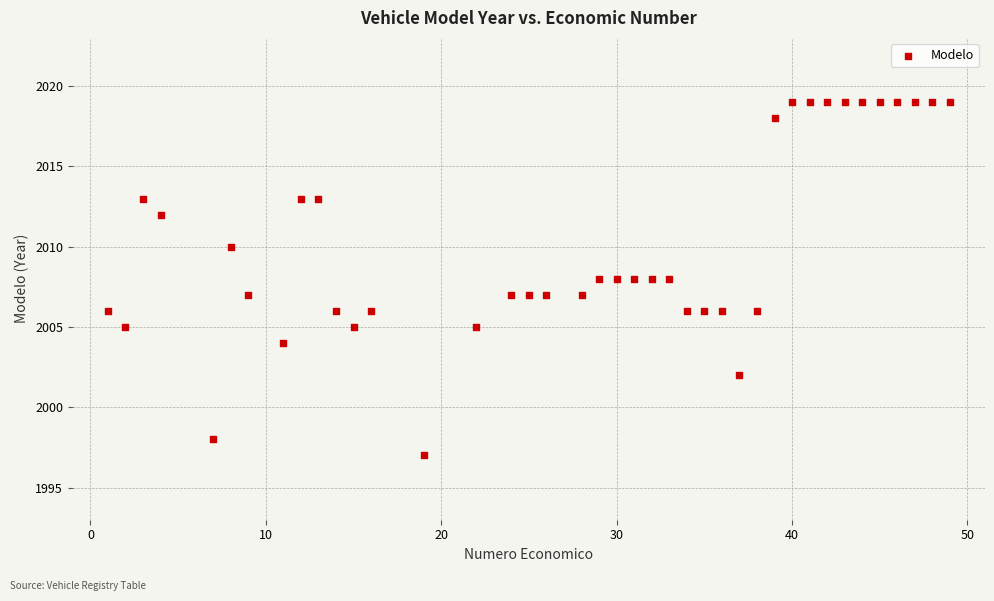

What is the range of X values (max minus min)?

48